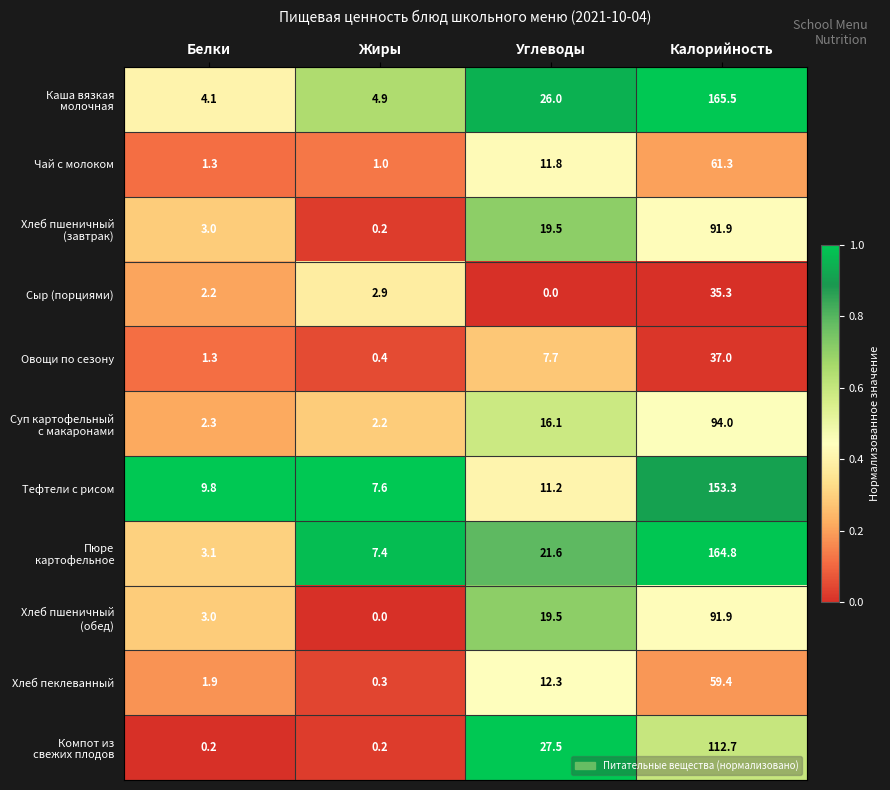

At which label does Овощи по сезону reach its peak?

Калорийность